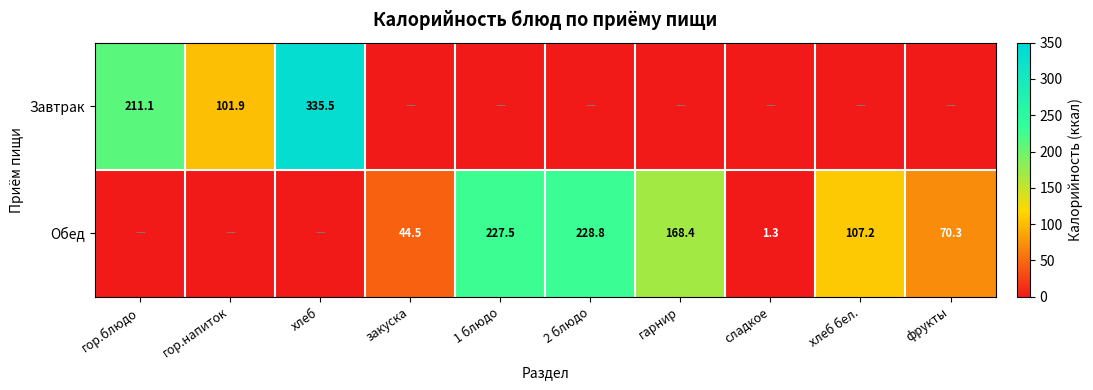

The Обед series shows 58.3 at хлеб бел.. True or false?

False